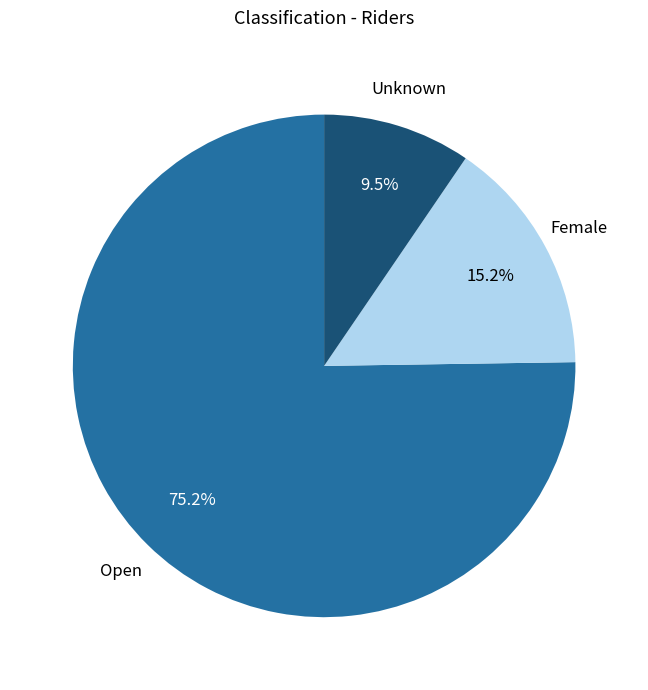

Is there a majority slice in this chart?

Yes